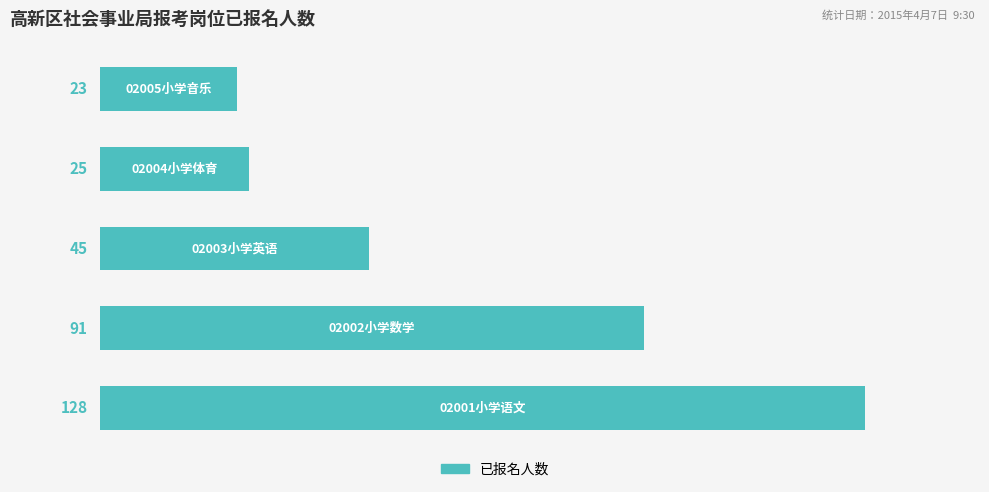

What is the average value?

62